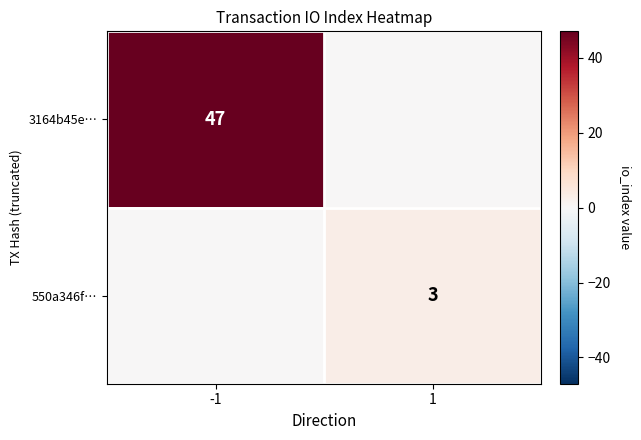

Is it true that 550a346f… equals 5 at 1?

False